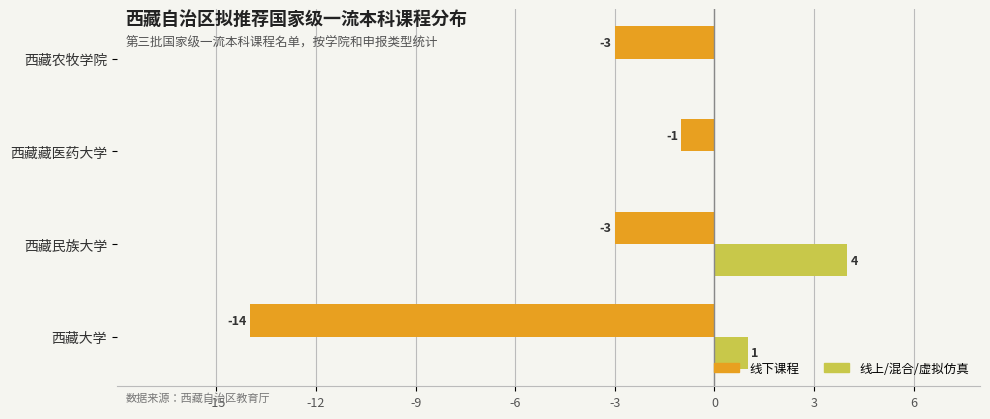

What is the greatest value displayed?

4